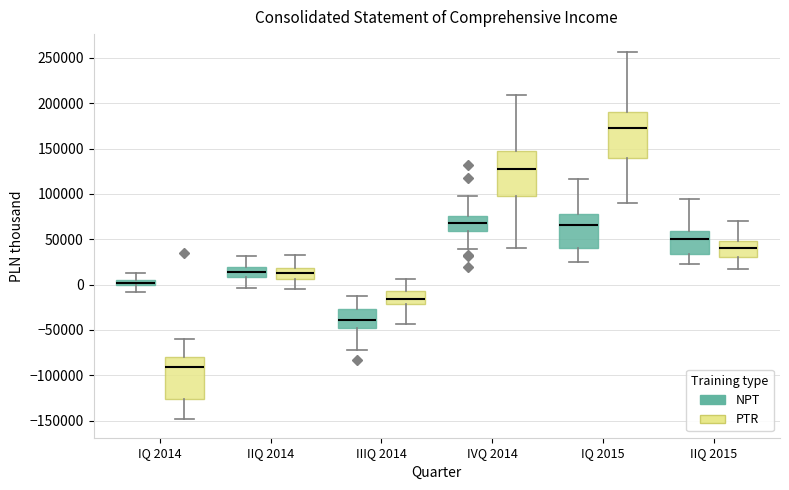

Which box's median line is the highest?

IQ 2015 (PTR)